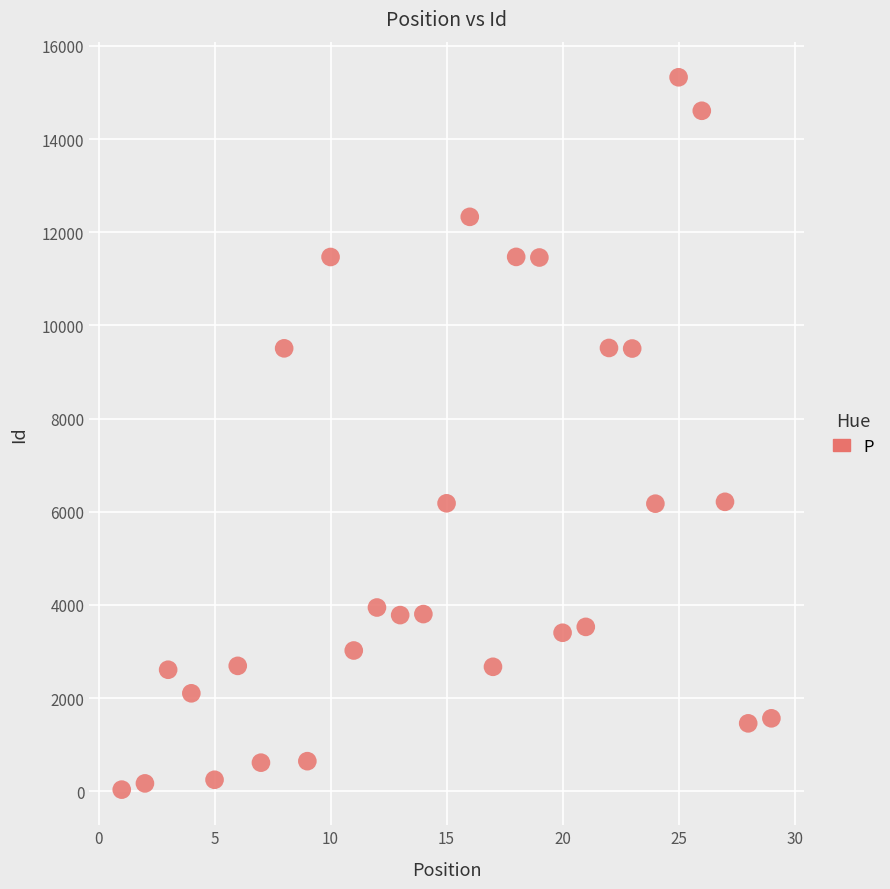

What is the range of Y values (max minus min)?

15293